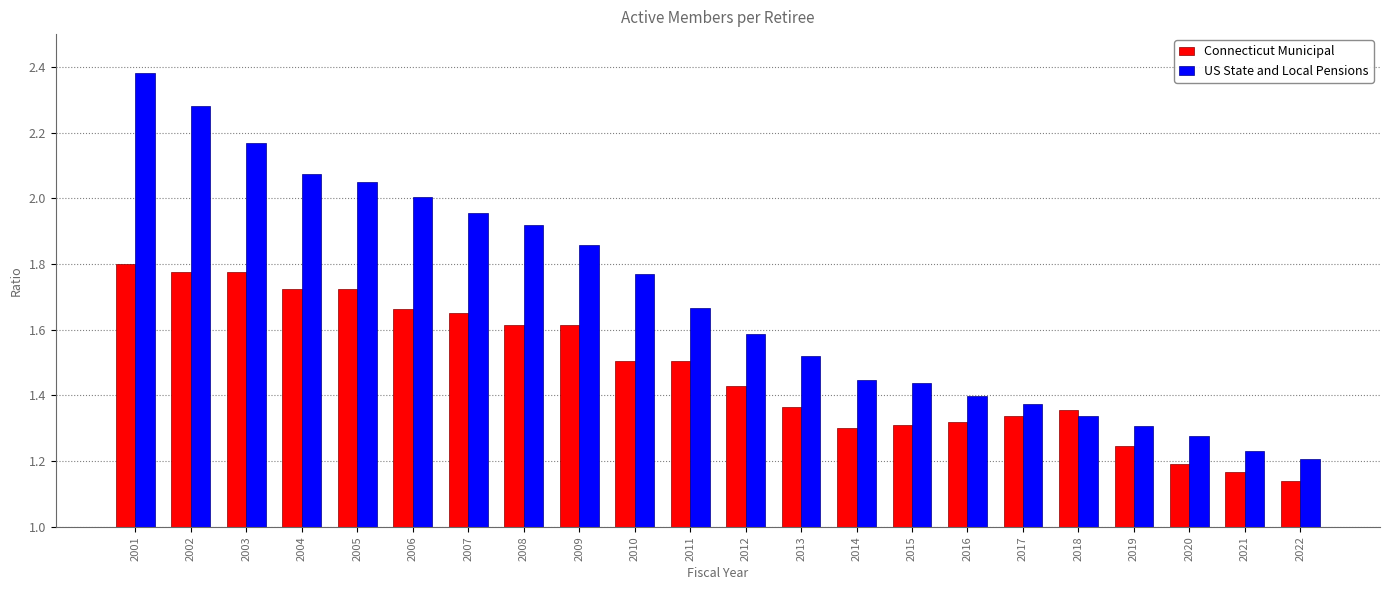

How many bars are there in total?

44